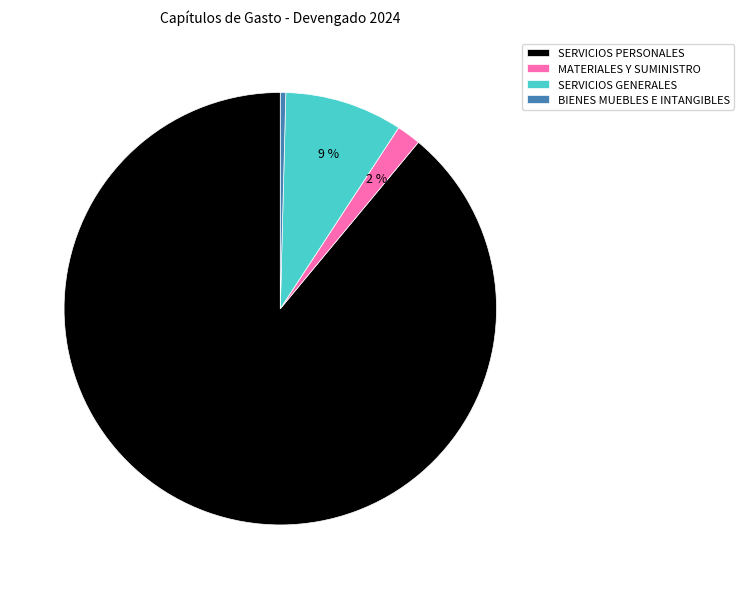

Do MATERIALES Y SUMINISTRO and SERVICIOS PERSONALES together represent more than half of the pie?

Yes